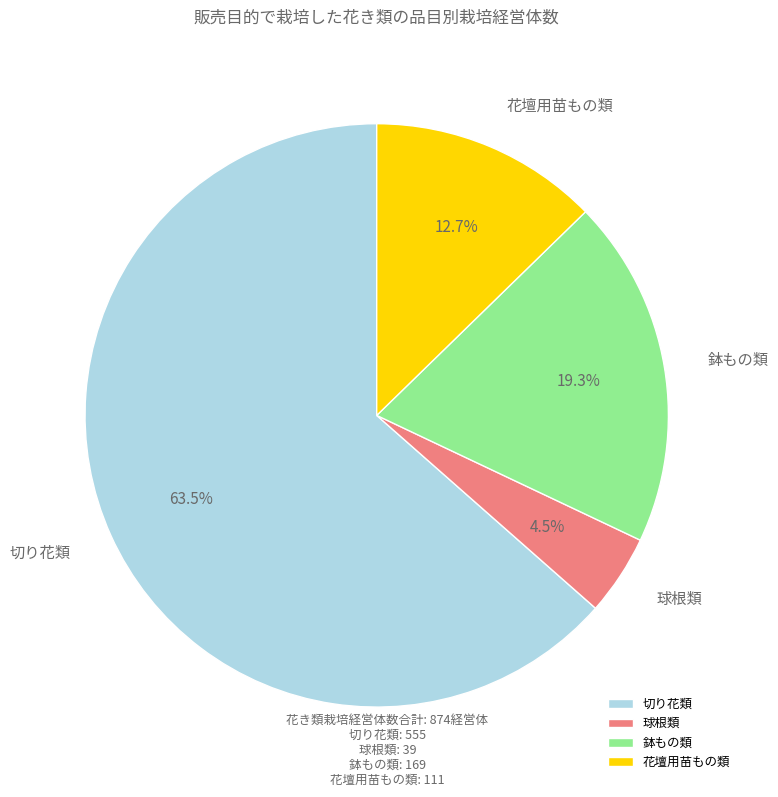

Which has a higher value, 鉢もの類 or 球根類?

鉢もの類